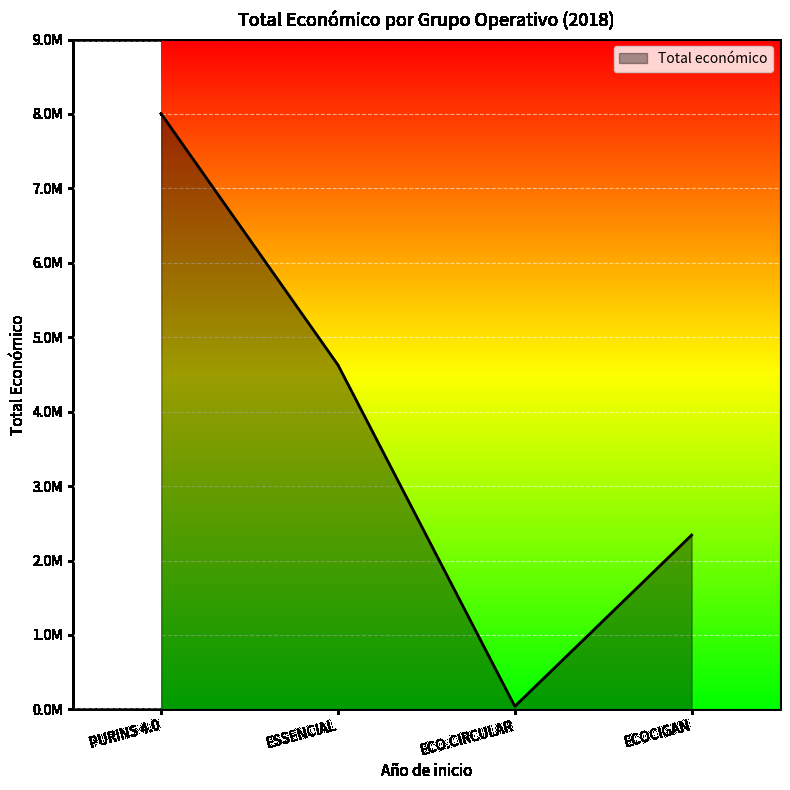

Reading right to left, list all the values displayed in this chart.

2341745.9	40396.0	4625294.1	8000000.0